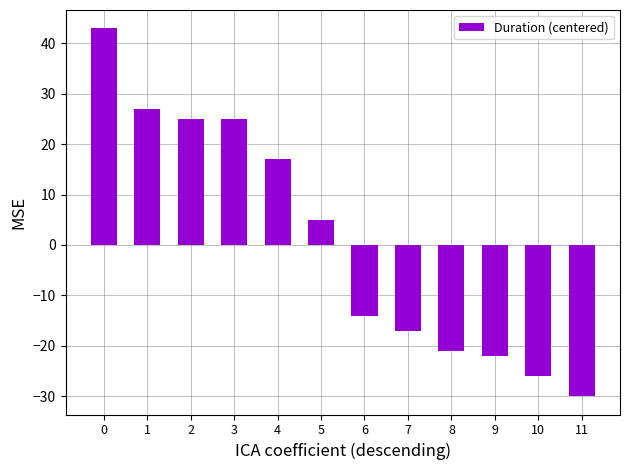

True or false: the data shows 17 at 4.

True